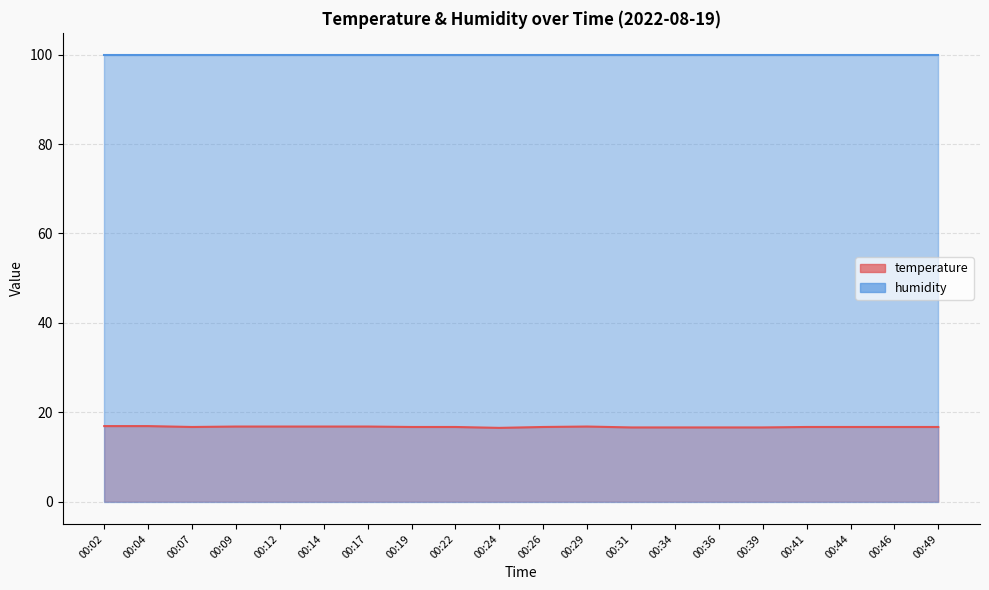

True or false: the data shows 16.8 at 00:09.

True